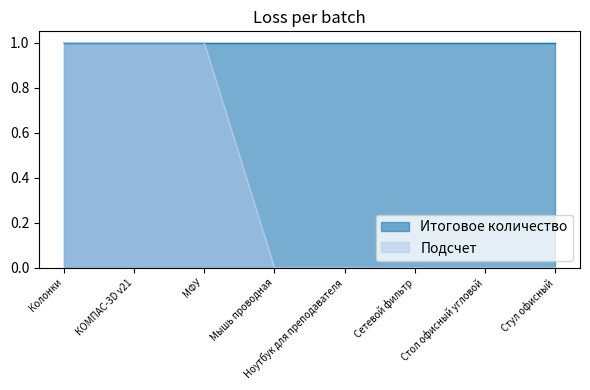

What is the label of the 4th point from the right?

Ноутбук для преподавателя